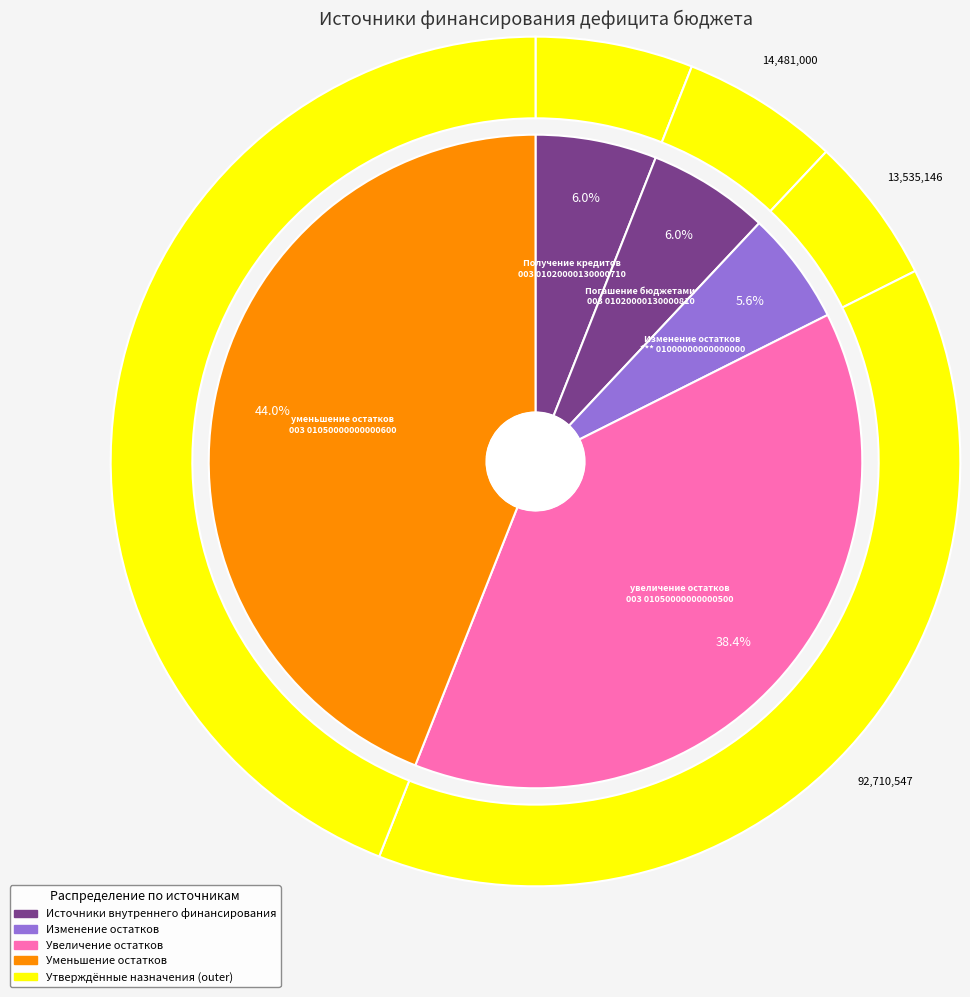

To the nearest percent, what percentage of the pie is Получение кредитов?

6%